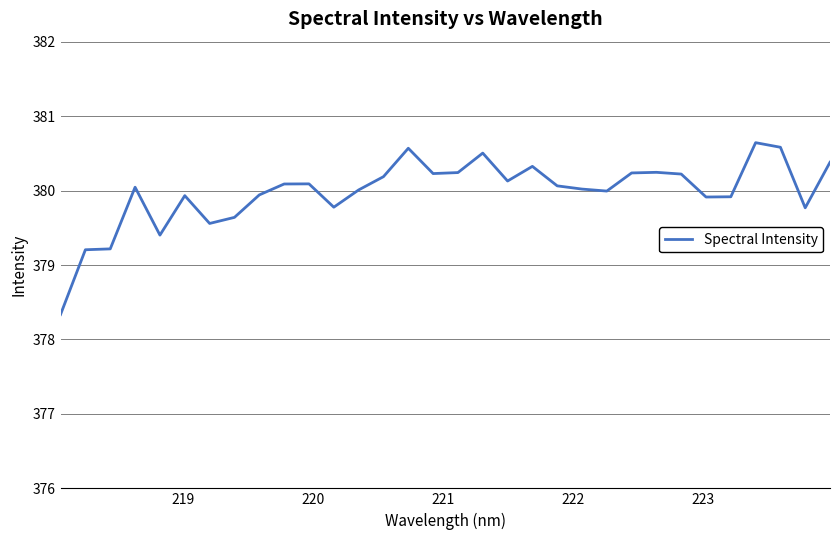

What is the smallest value displayed?

378.3